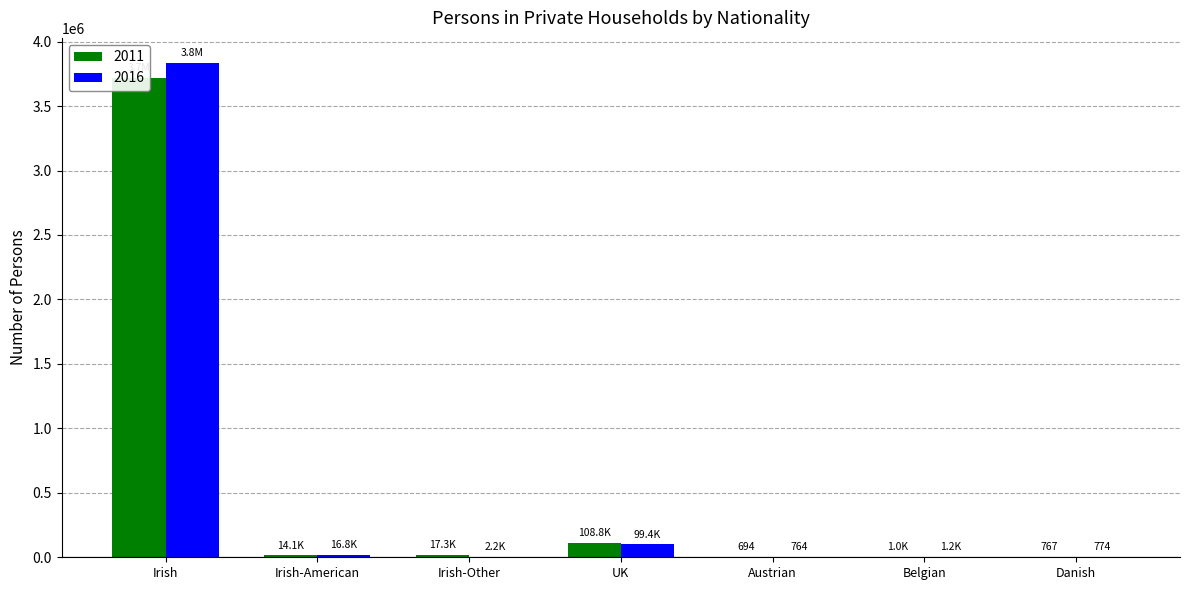

How many values in the 2016 series are below 2186?

3